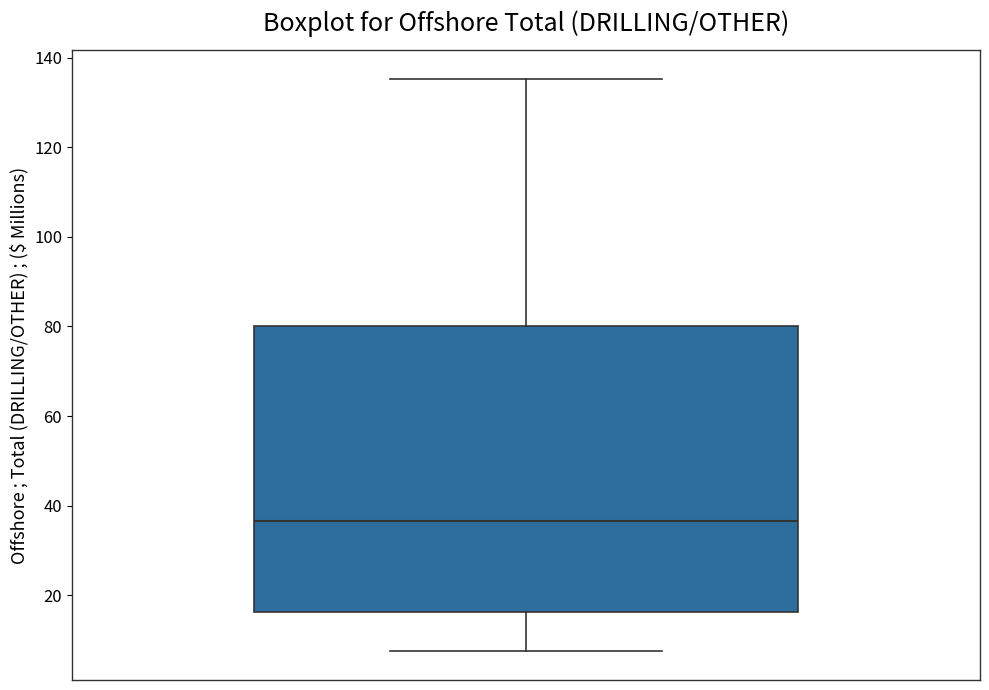

Where is the lower edge of the box on the y-axis? The values are not printed on the chart, so give them approximately, as read against the axis.

16